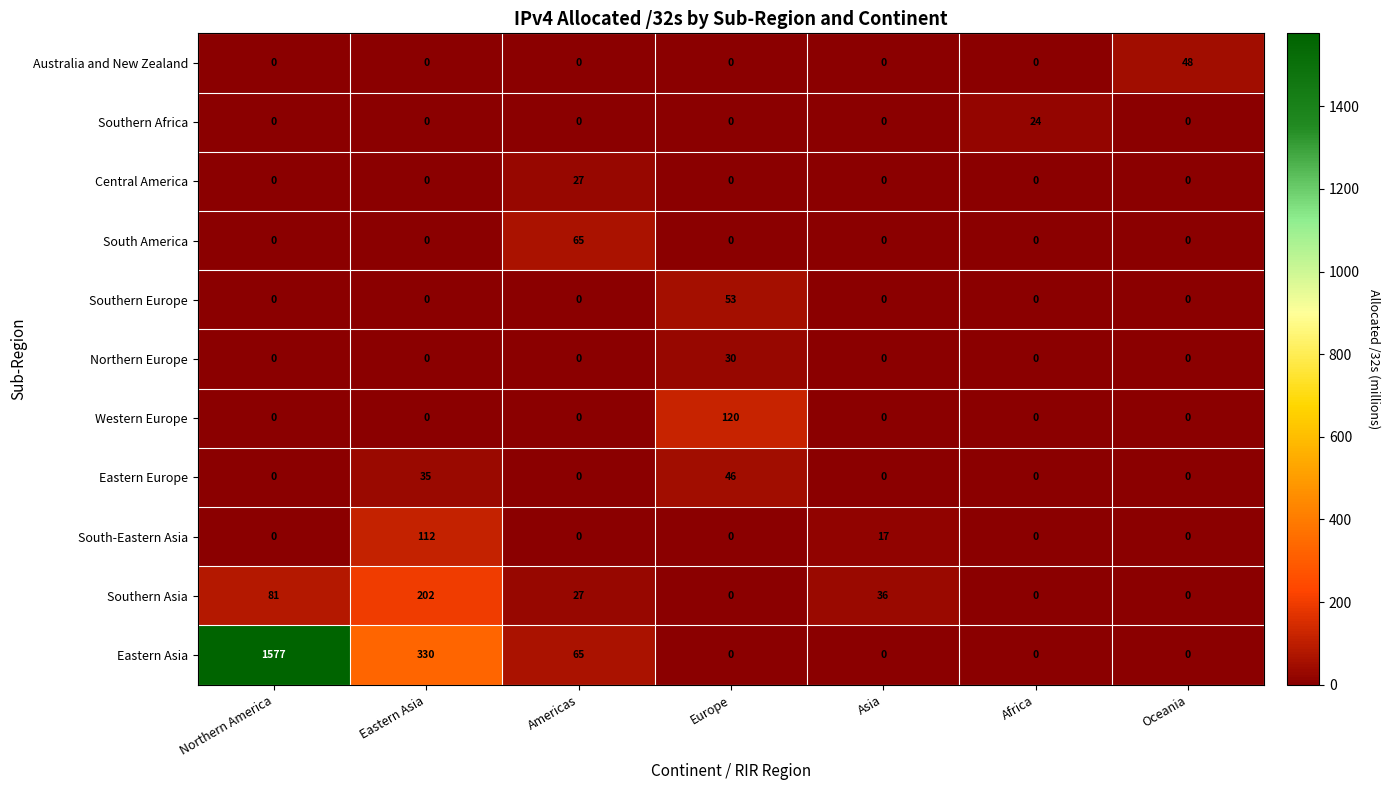

What is the average value of the Northern Europe series?

4